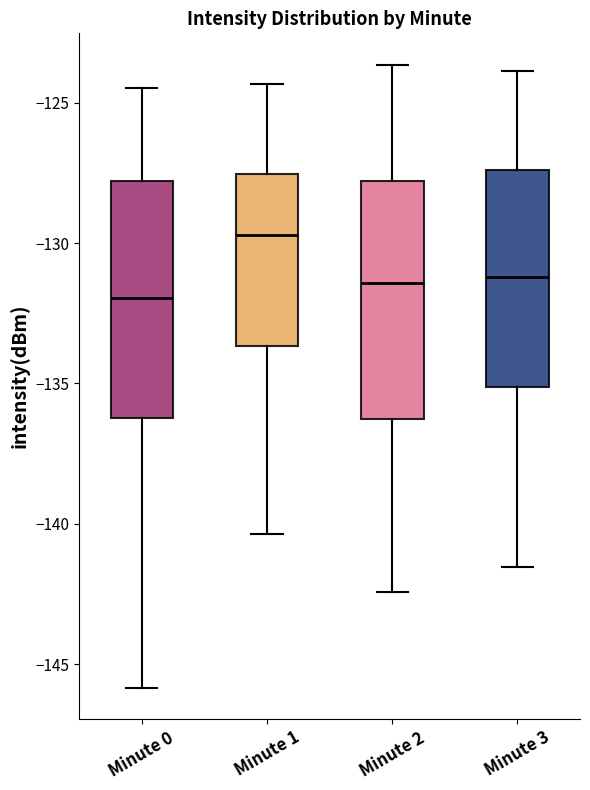

Which box has the highest median line?

Minute 1